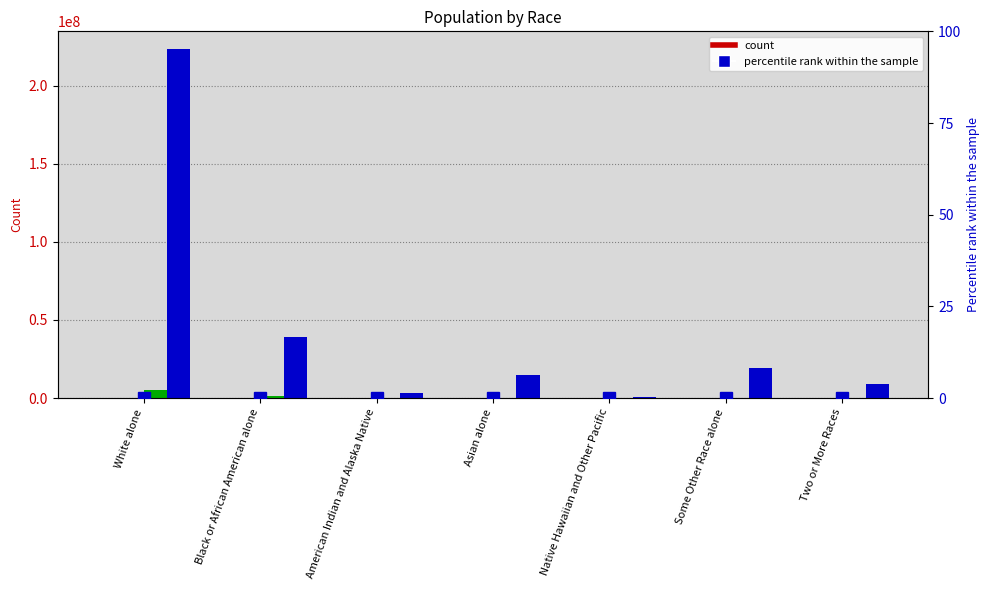

What is the label of the 5th bar from the left?

Native Hawaiian and Other Pacific